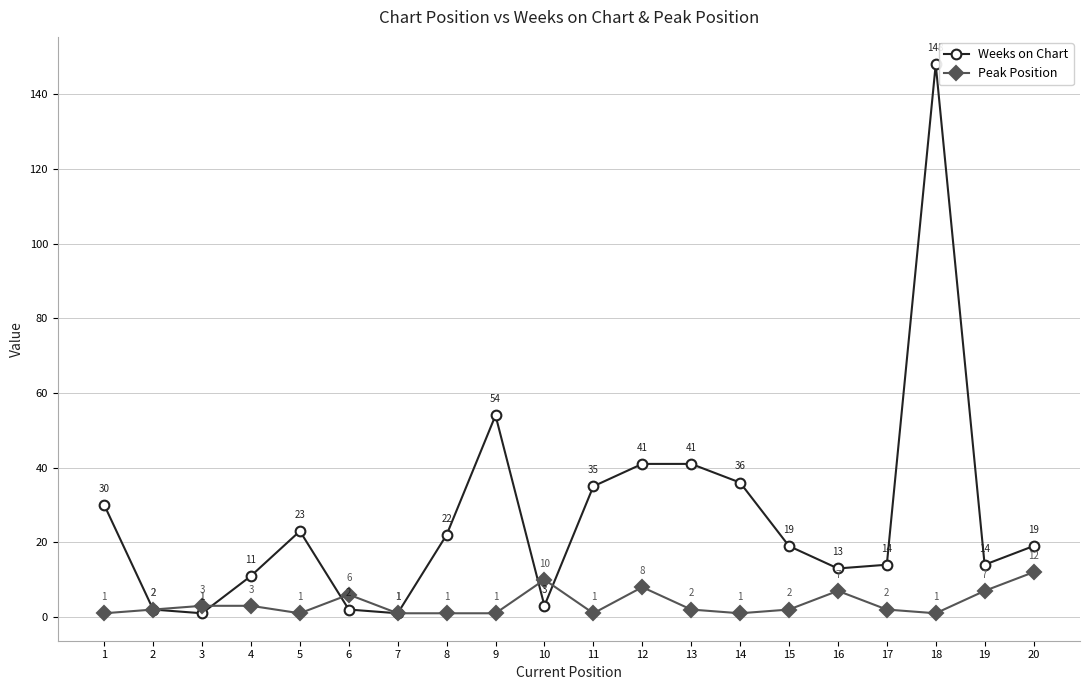

The Weeks on Chart series shows 11 at 4. True or false?

True